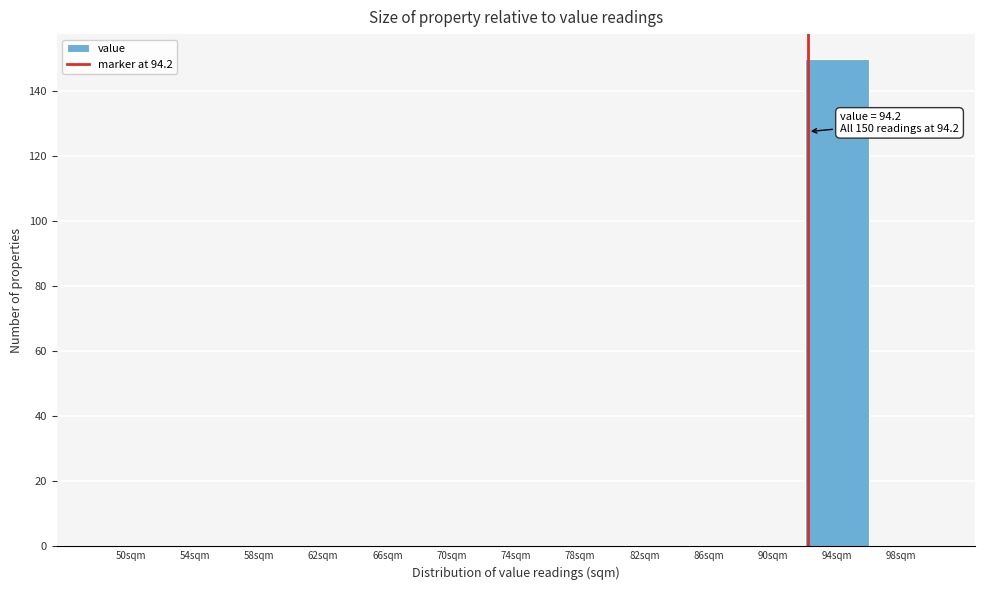

Reading left to right, list all the values displayed in this chart.

50sqm=0	54sqm=0	58sqm=0	62sqm=0	66sqm=0	70sqm=0	74sqm=0	78sqm=0	82sqm=0	86sqm=0	90sqm=0	94sqm=150	98sqm=0